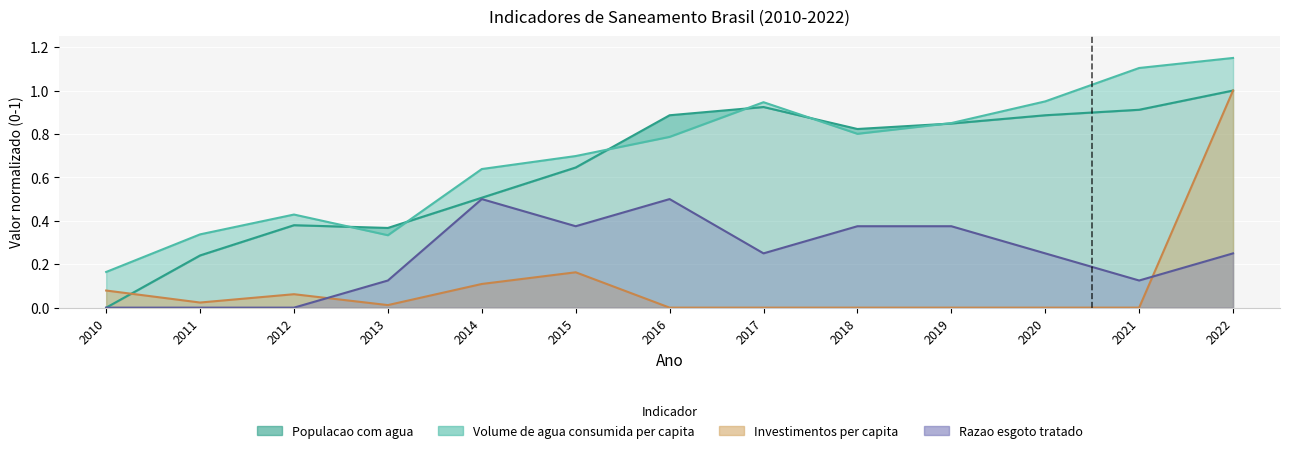

What is the difference between the highest and lowest values at 2022?

0.8